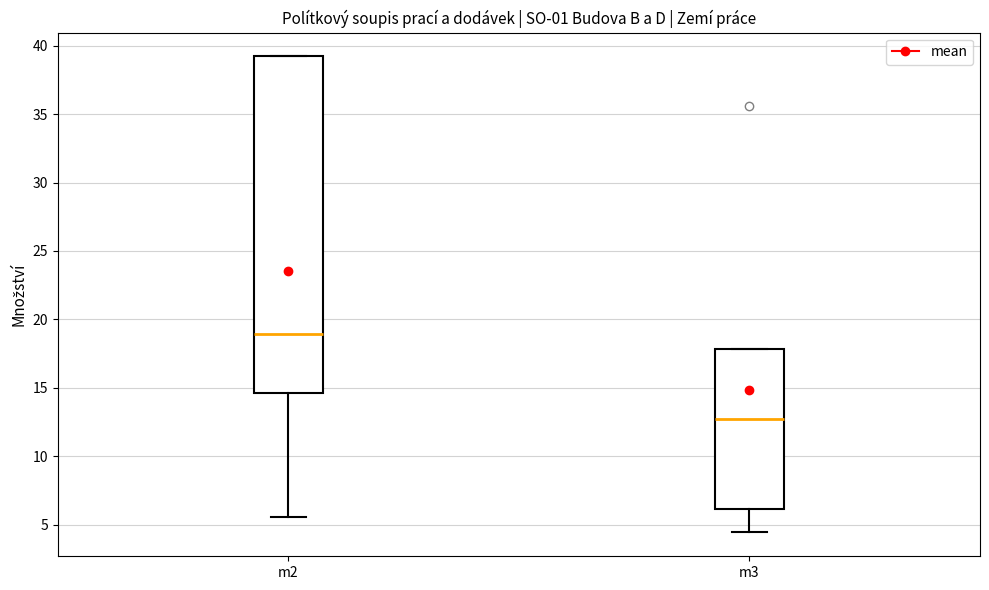

Which box has the lowest median line?

m3